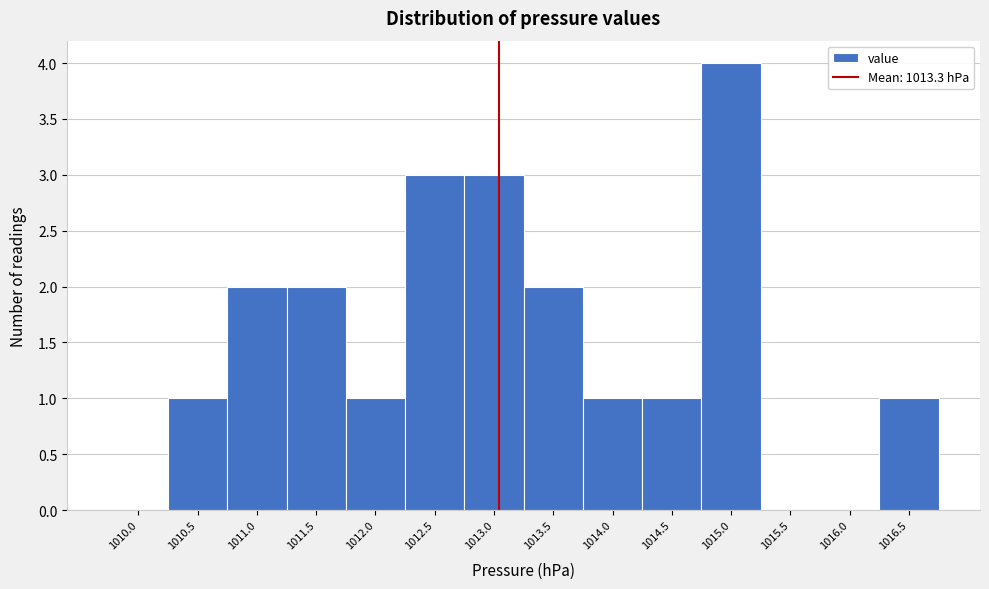

Reading right to left, extract all data points from this chart.

1016.5=1	1016.0=0	1015.5=0	1015.0=4	1014.5=1	1014.0=1	1013.5=2	1013.0=3	1012.5=3	1012.0=1	1011.5=2	1011.0=2	1010.5=1	1010.0=0